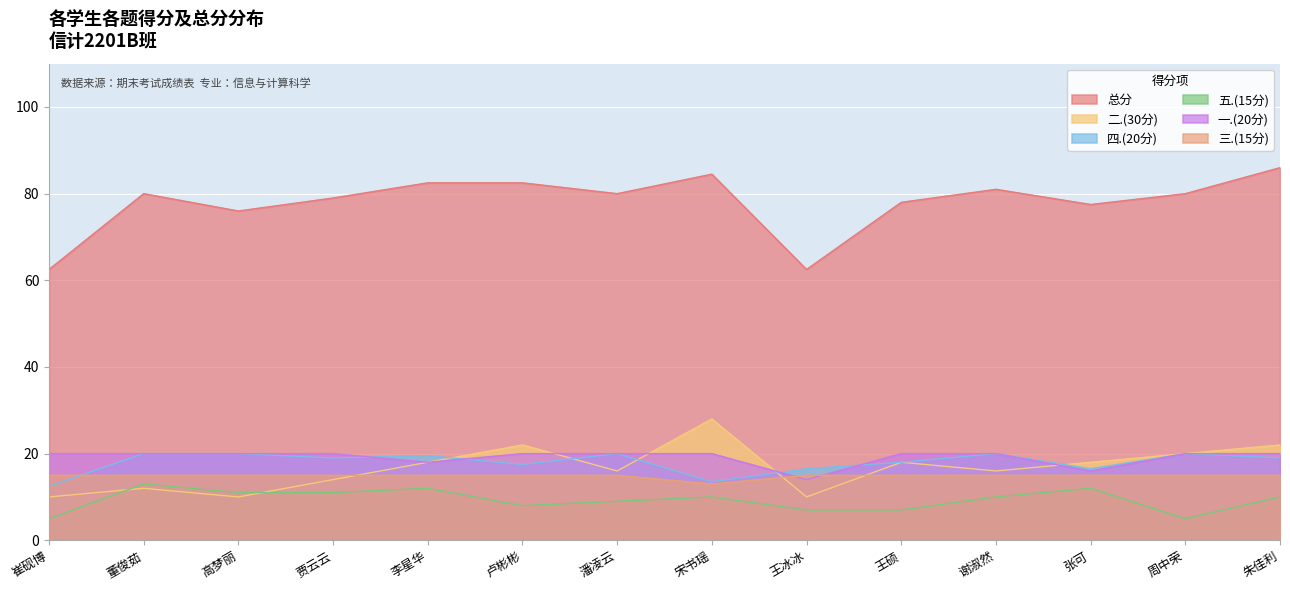

Is it true that 五.(15分) equals 10.0 at 宋书瑶?

True